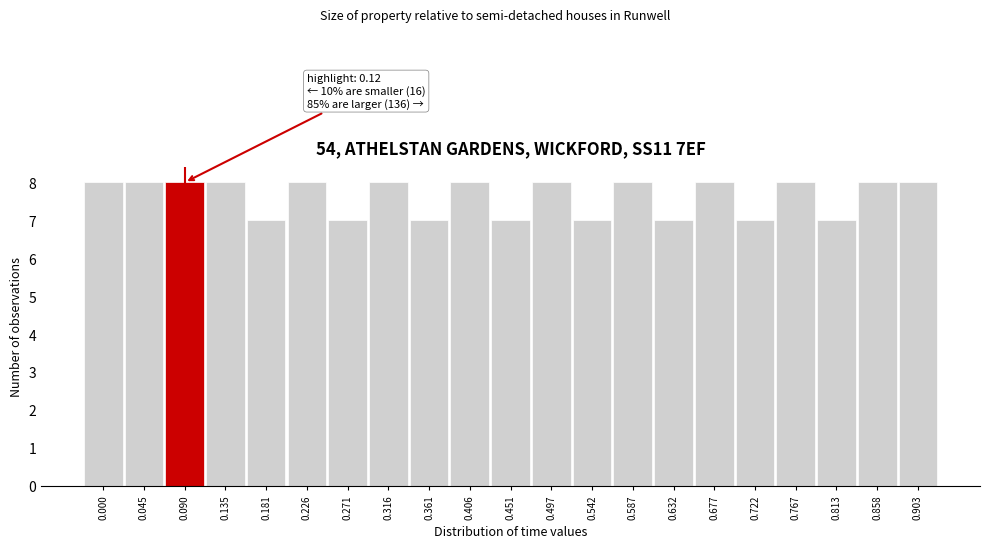

Reading right to left, list all the values displayed in this chart.

8	8	7	8	7	8	7	8	7	8	7	8	7	8	7	8	7	8	8	8	8